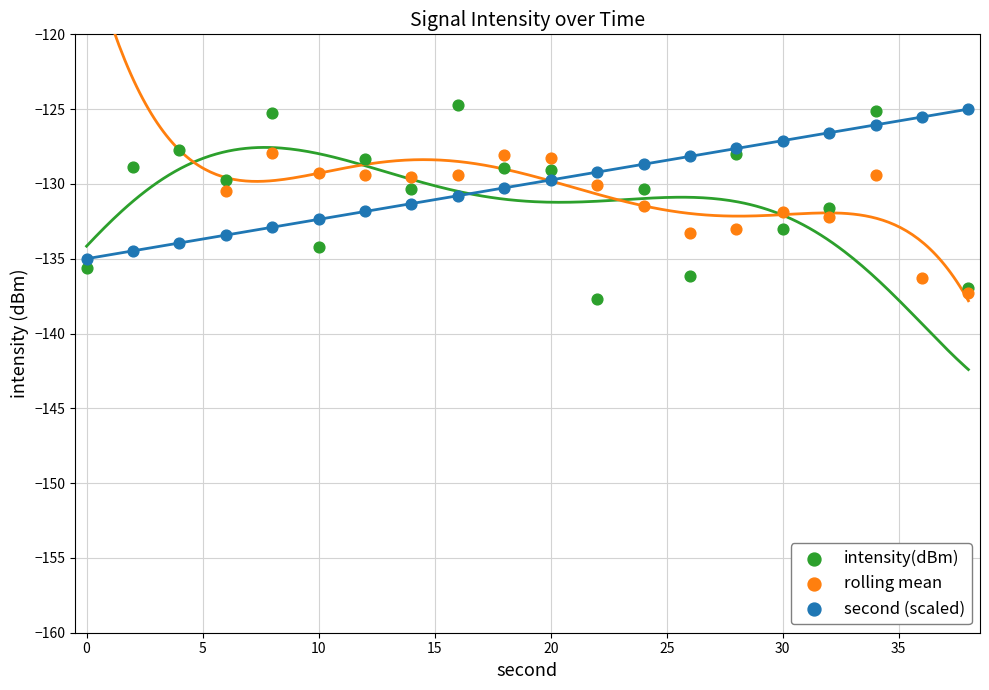

Which series has the widest spread of Y values?

intensity(dBm)